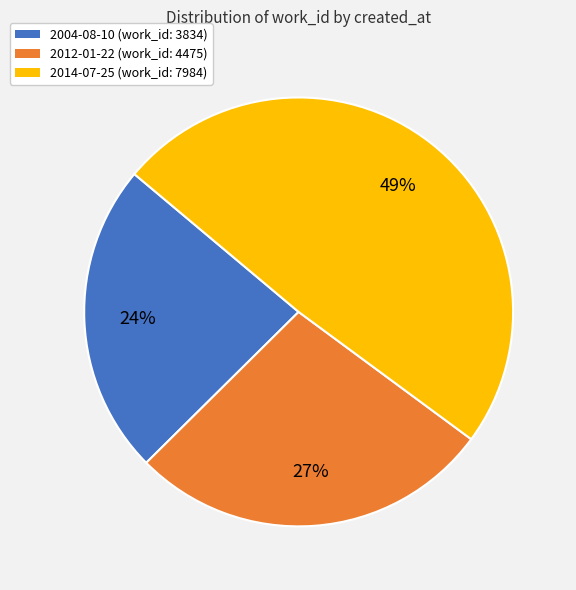

Is 2004-08-10 the majority of the pie?

No